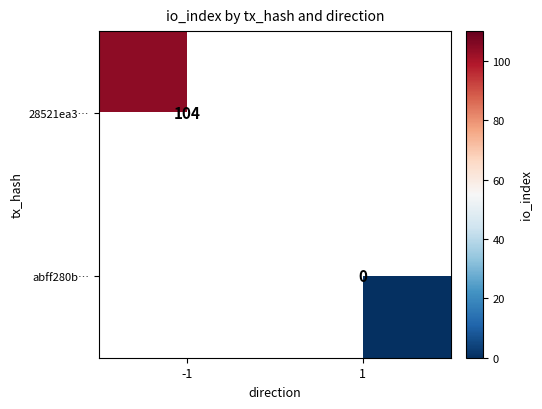

Is it true that 28521ea3… equals 104 at -1?

True